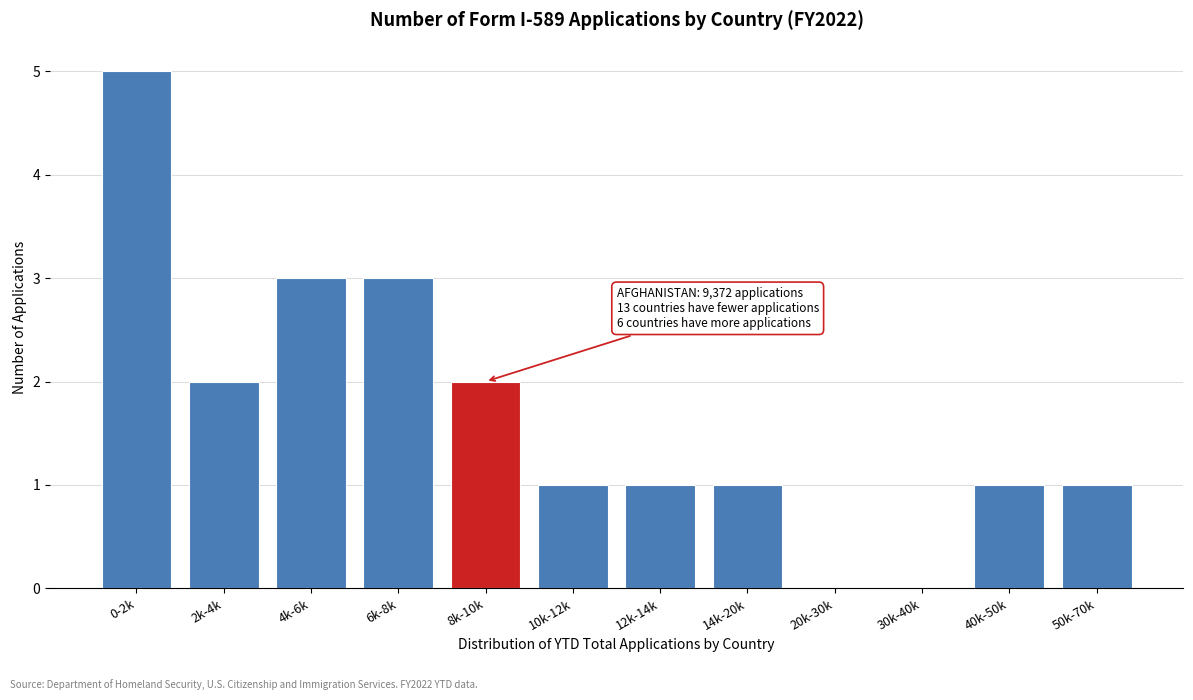

Reading left to right, transcribe all the data shown in this chart.

0-2k=5	2k-4k=2	4k-6k=3	6k-8k=3	8k-10k=2	10k-12k=1	12k-14k=1	14k-20k=1	20k-30k=0	30k-40k=0	40k-50k=1	50k-70k=1